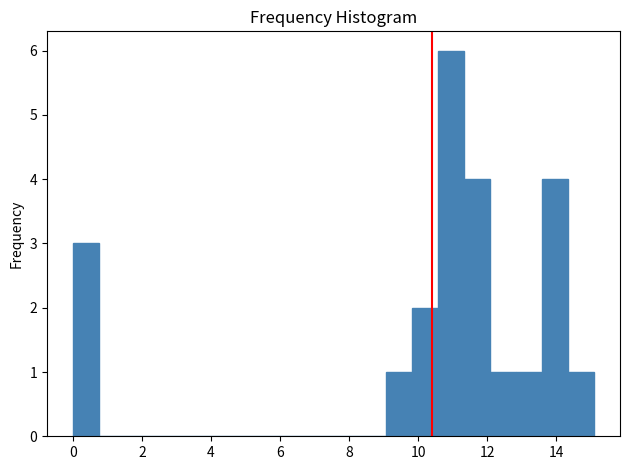

Read against the x-axis, roughly where is the centre of the tallest bar?

11.0